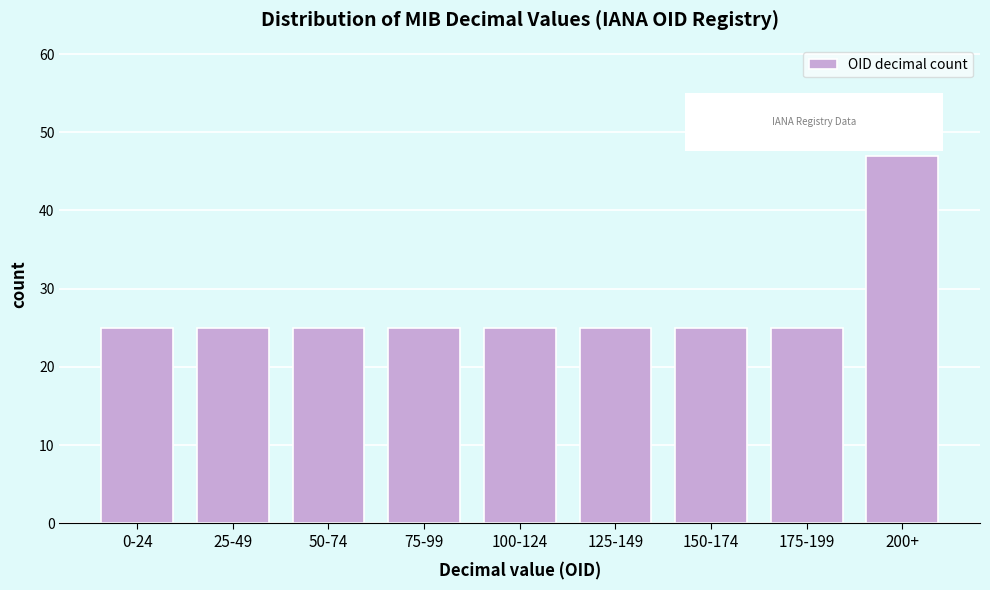

Reading right to left, list all the values displayed in this chart.

47	25	25	25	25	25	25	25	25